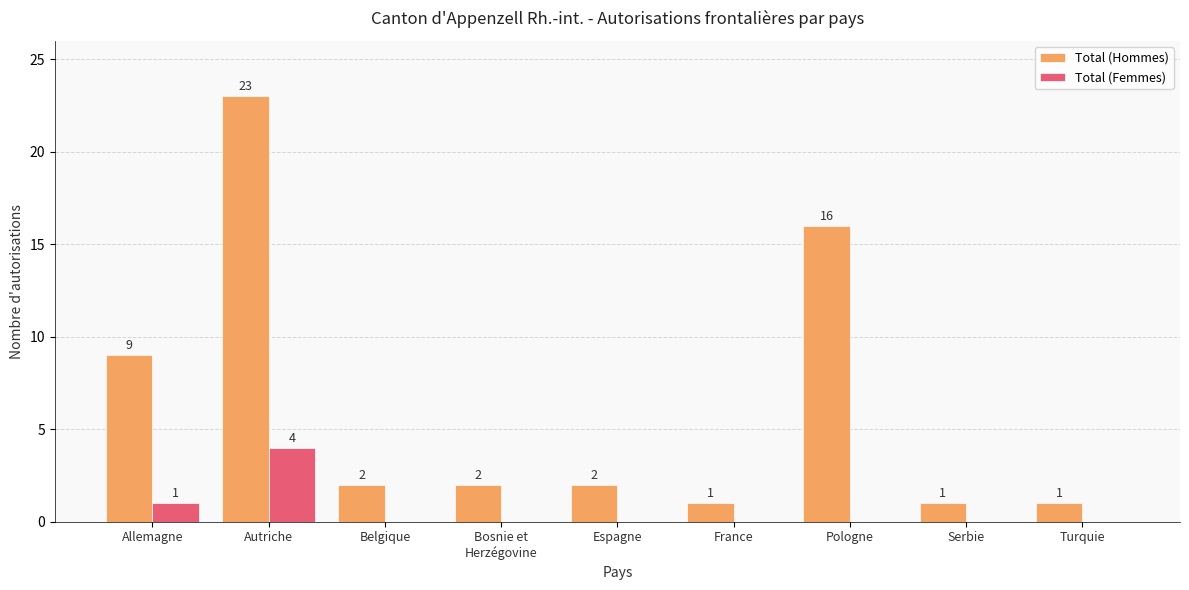

True or false: Total (Hommes) has a value of 1 at Espagne.

False